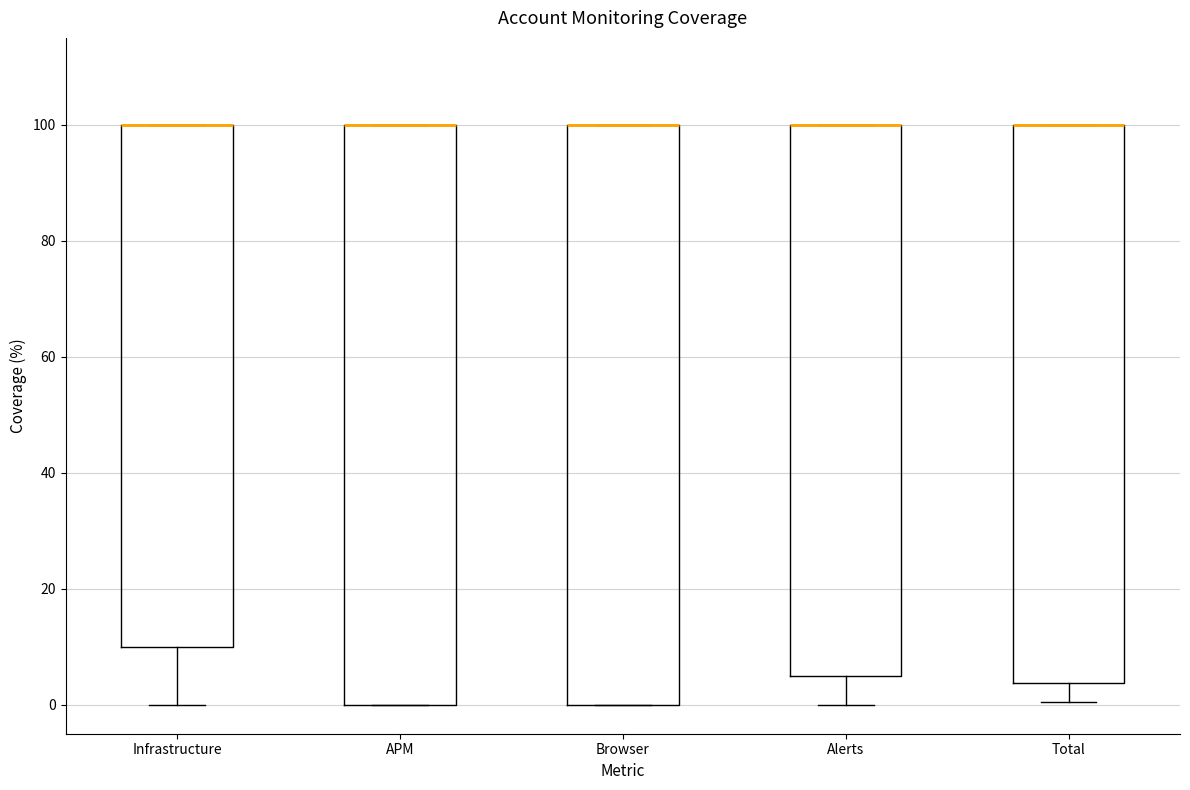

Reading left to right, read every box against the y-axis: the position of its median line, the range the box covers, and the ends of its whiskers. The values are not printed on the chart, so give them approximately, as read against the axis.

Infrastructure: median 100 (drawn on the box's upper edge), box 10 to 100, whiskers 0 to 100
APM: median 100 (drawn on the box's upper edge), box 0 to 100, whiskers 0 to 100
Browser: median 100 (drawn on the box's upper edge), box 0 to 100, whiskers 0 to 100
Alerts: median 100 (drawn on the box's upper edge), box 6 to 100, whiskers 0 to 100
Total: median 100 (drawn on the box's upper edge), box 4 to 100, whiskers 0 to 100